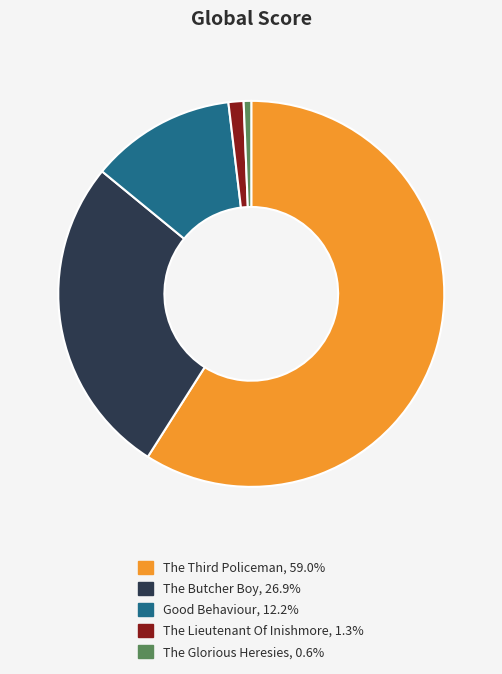

Count the number of slices in the pie.

5